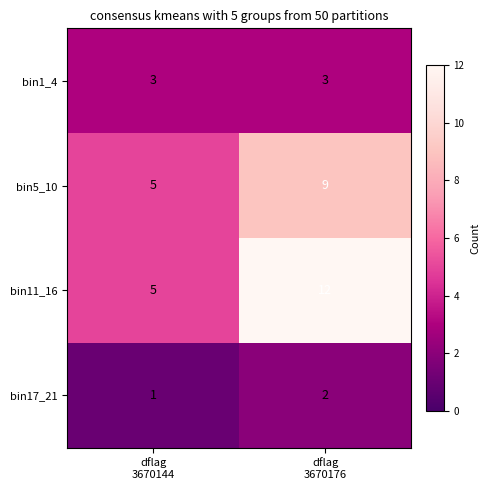

What is the highest value of the bin5_10 series?

9